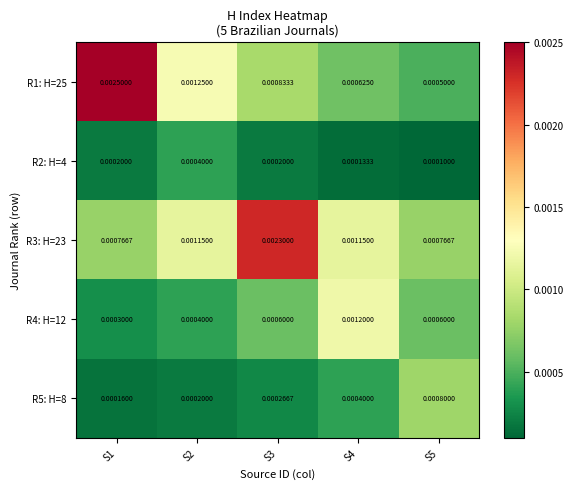

Which category has the lowest value across all series?

S5